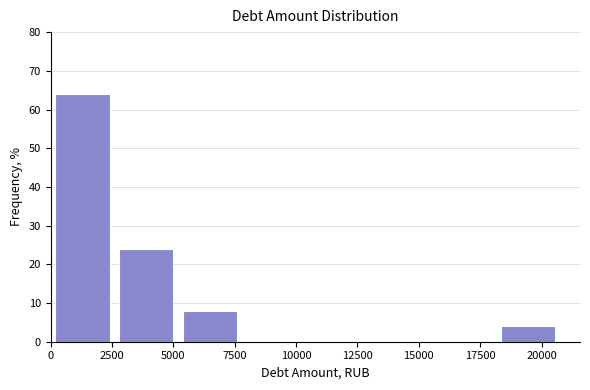

How tall is the bar that spans 5000 to 8000 on the x-axis? Neither the bar edges nor the heights are printed on the chart, so give them approximately, as read against the axes.

8